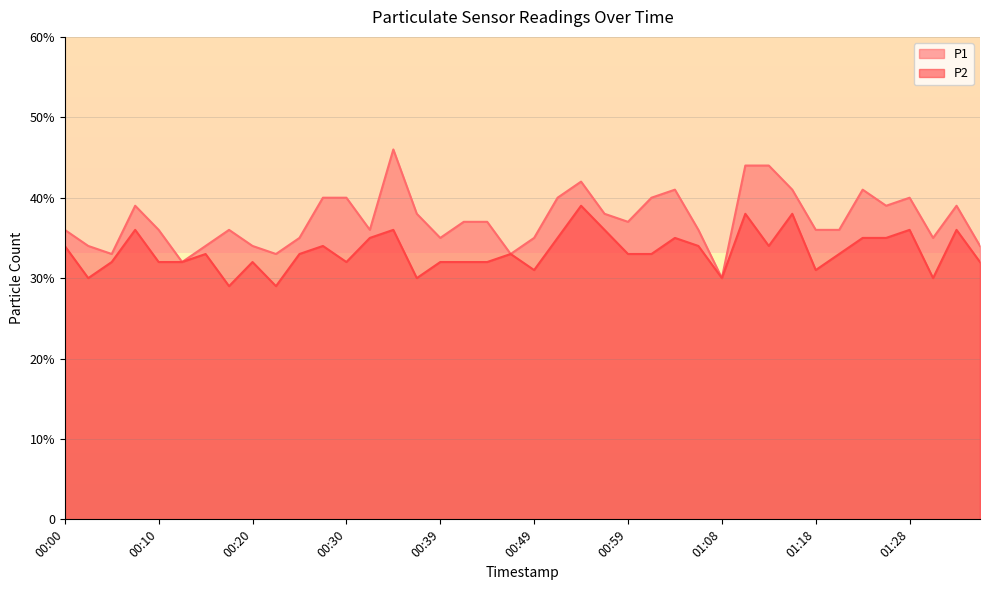

Rank the series at 00:47 from highest to lowest value.

P1, P2